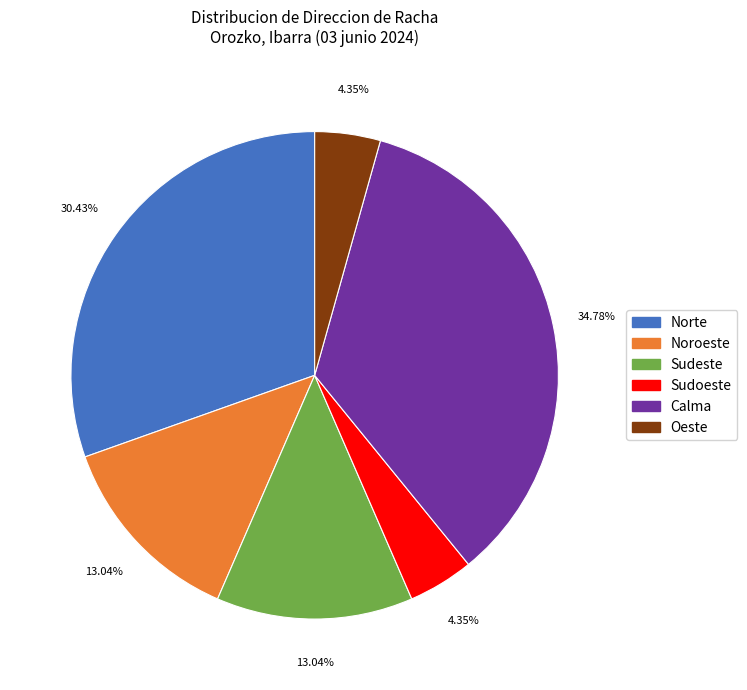

Which slice is the largest?

Calma